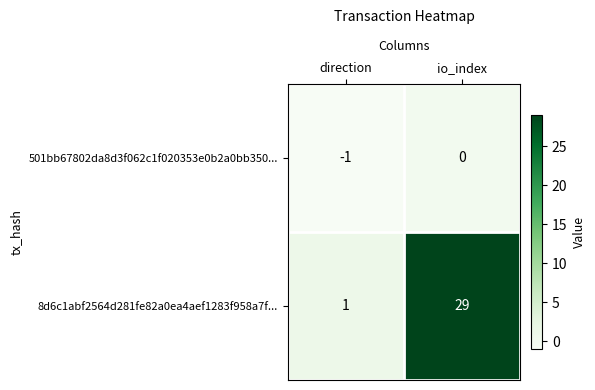

At which category is the sum across all series the highest?

io_index